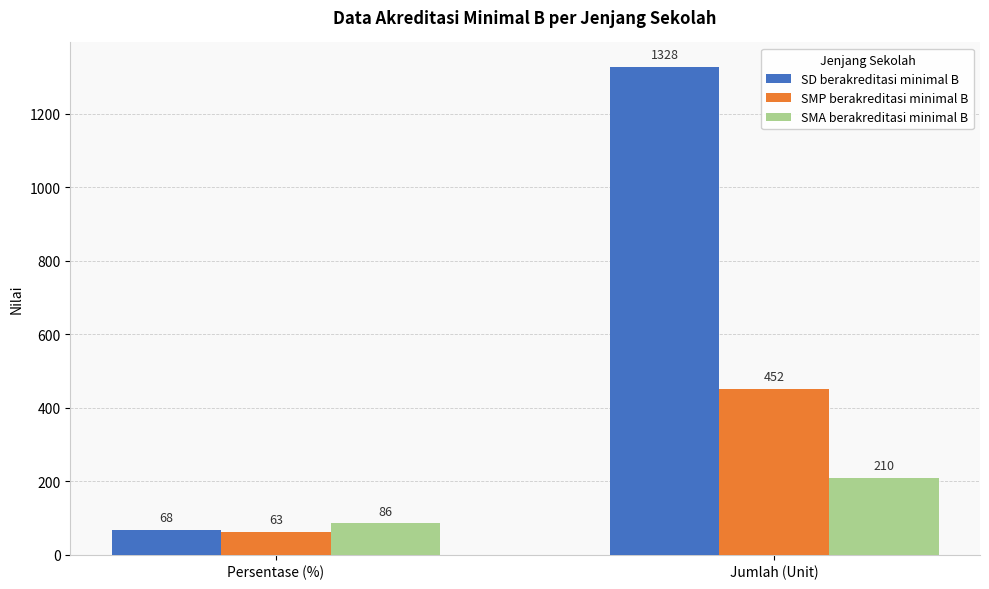

List the series in order of their peak value, highest first.

SD berakreditasi minimal B, SMP berakreditasi minimal B, SMA berakreditasi minimal B